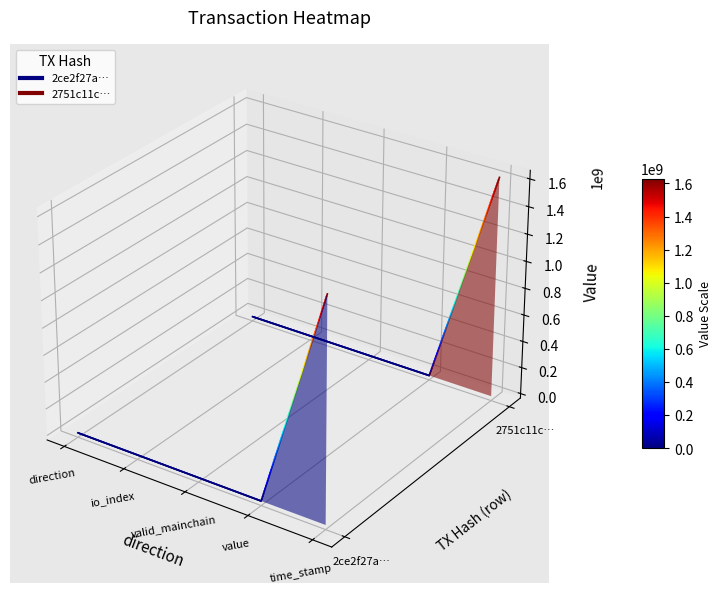

List the series in order of their peak value, lowest first.

2ce2f27a…, 2751c11c…